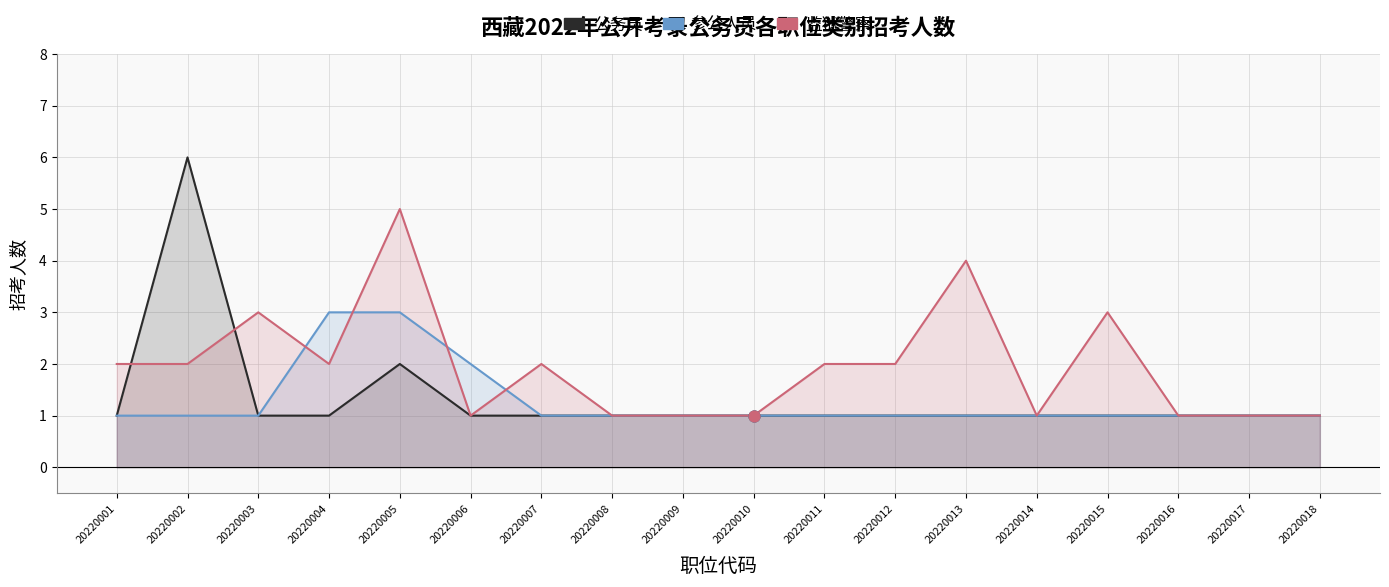

Which series has the largest total across all categories?

监狱警察